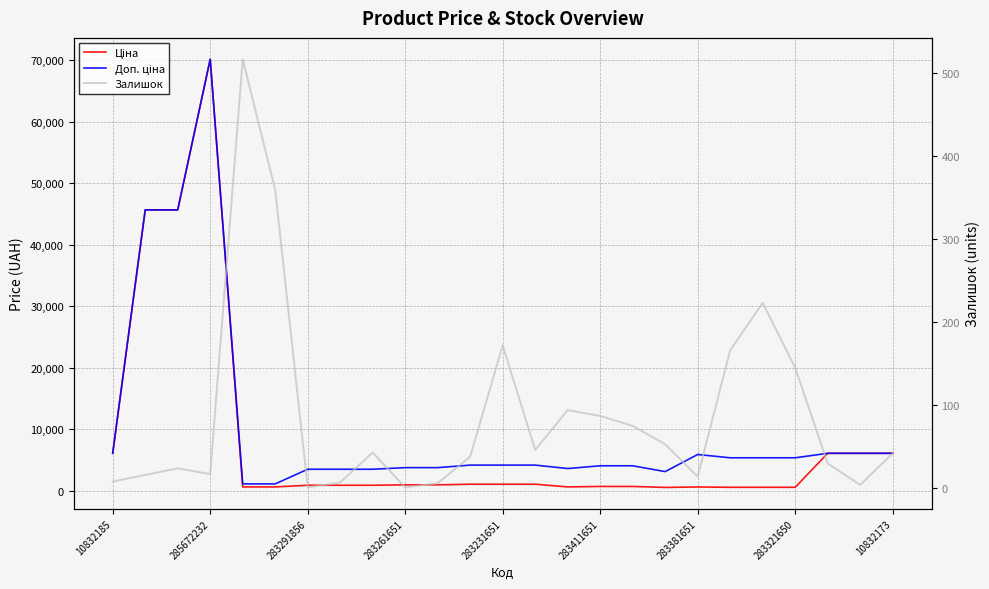

What is the sum of all Доп. ціна values?

254918.8